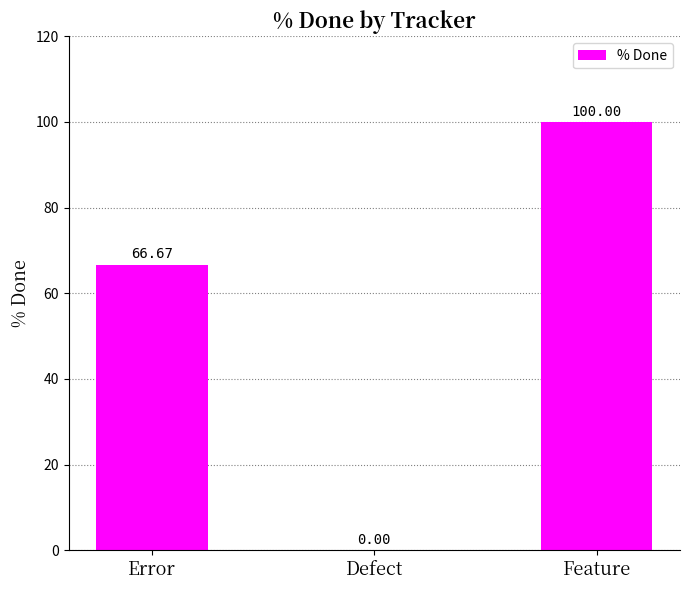

Where is the data nearest to the value 50?

Error